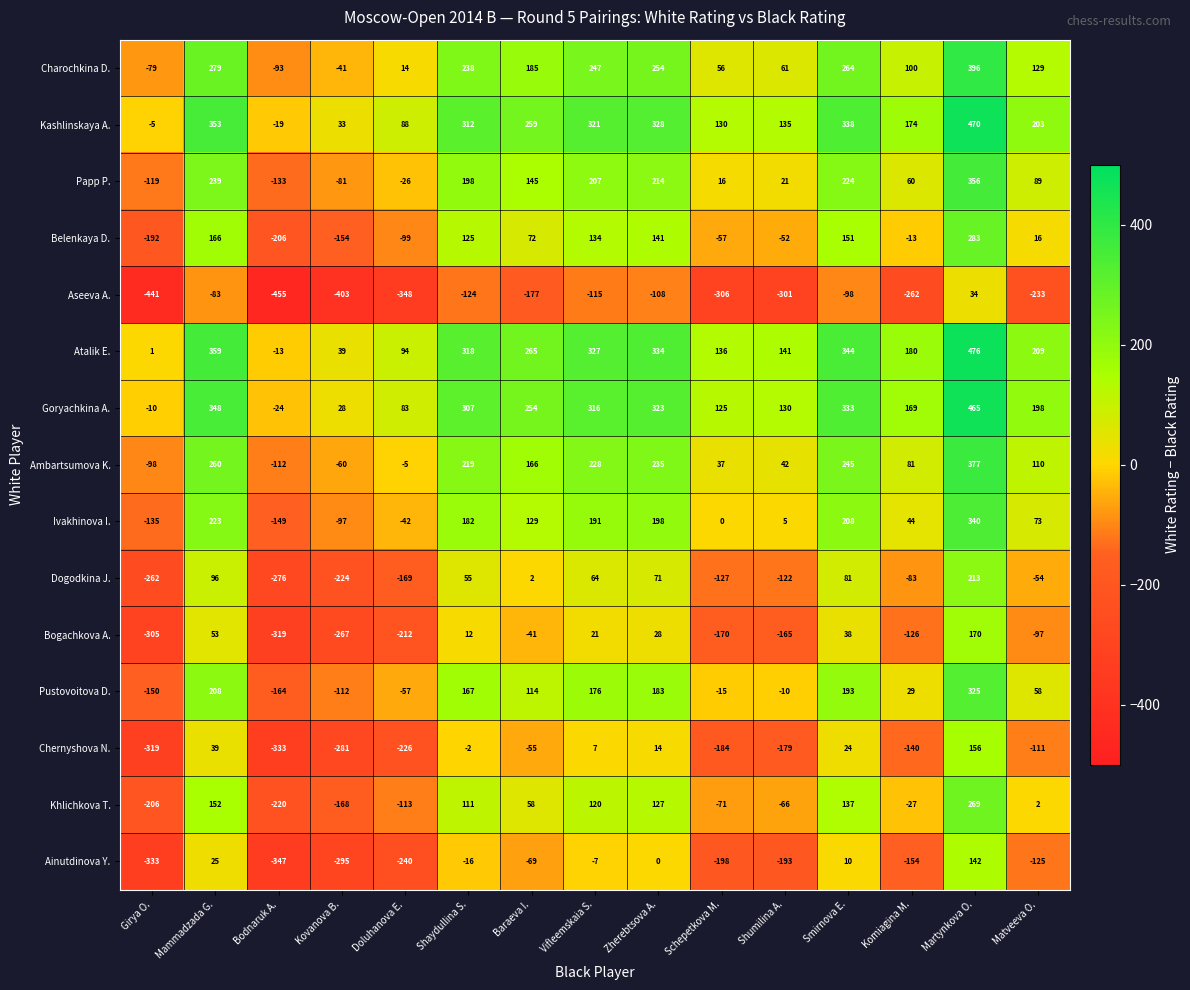

What is the total value across all series at Komiagina M.?

32